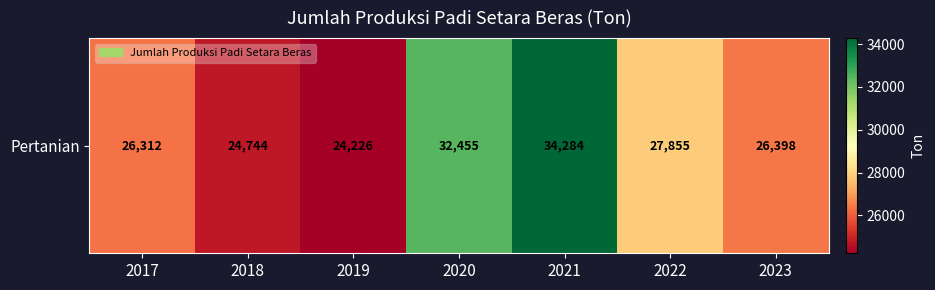

List the labels in order of value, largest first.

2021, 2020, 2022, 2023, 2017, 2018, 2019